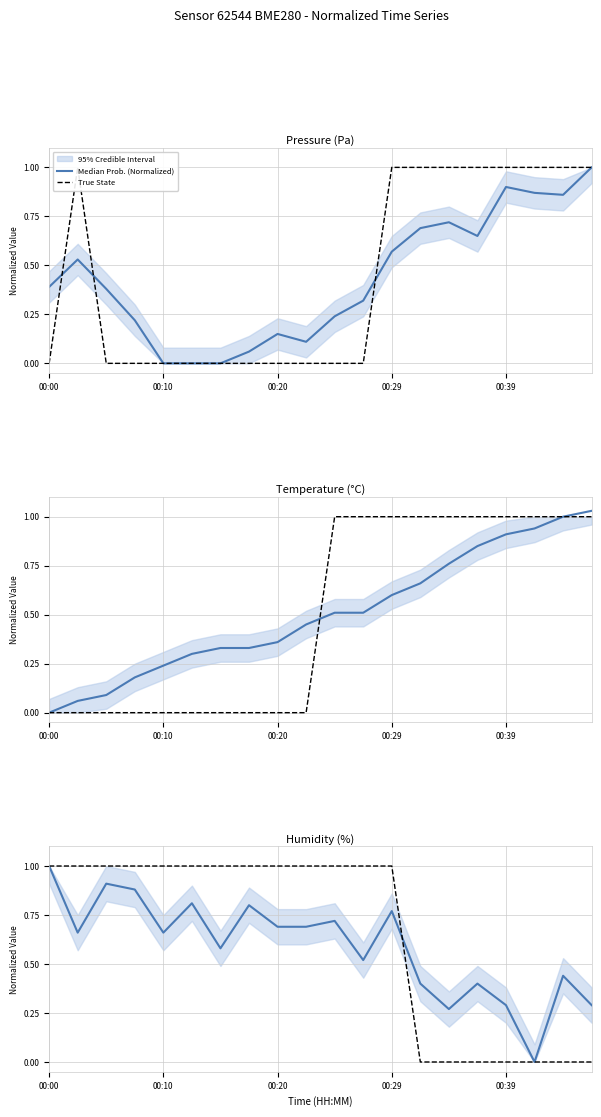

Rank the series by their average value, from lowest to highest.

Median Prob. (Normalized), True State